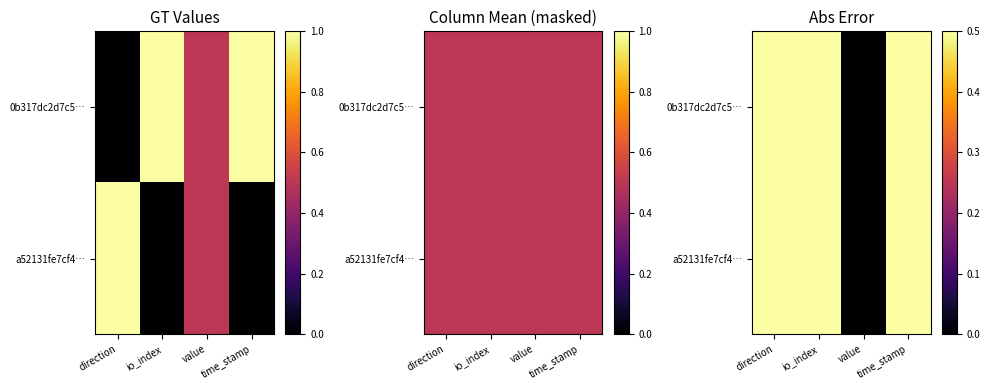

At how many categories does at least one series exceed 0?

3